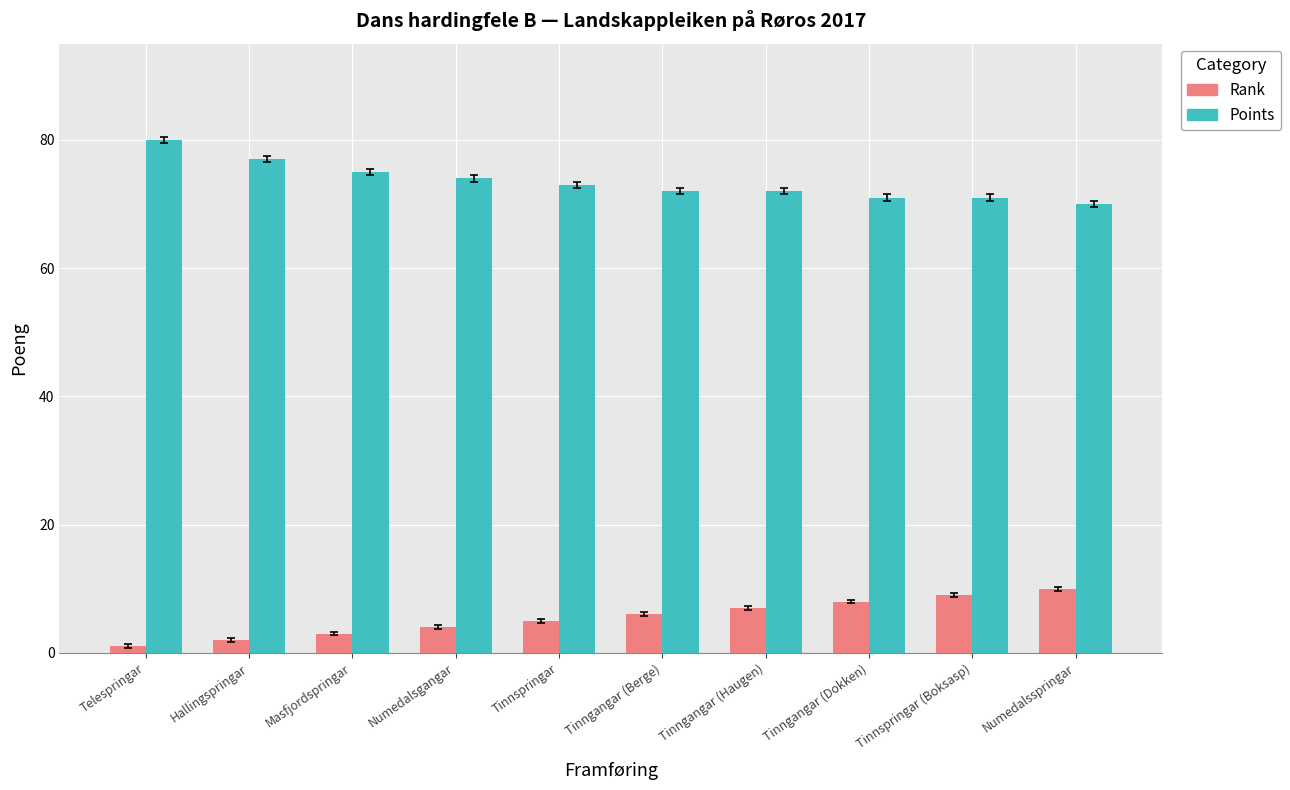

Rank the series by their maximum value, from lowest to highest.

Rank, Points